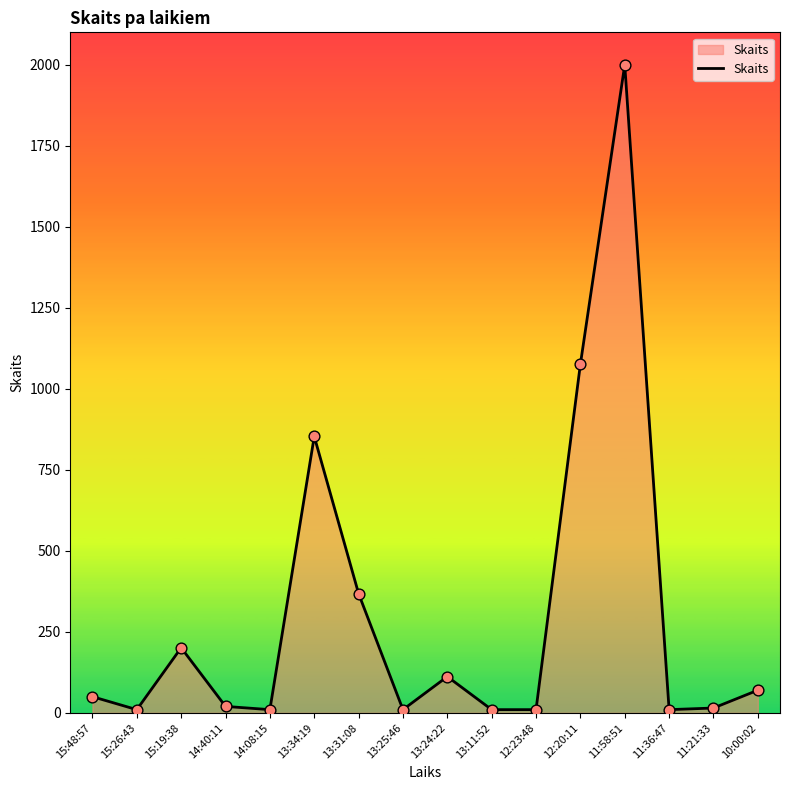

Approximately how many times larger is the value at 13:11:52 compared to 13:24:22?

0.1